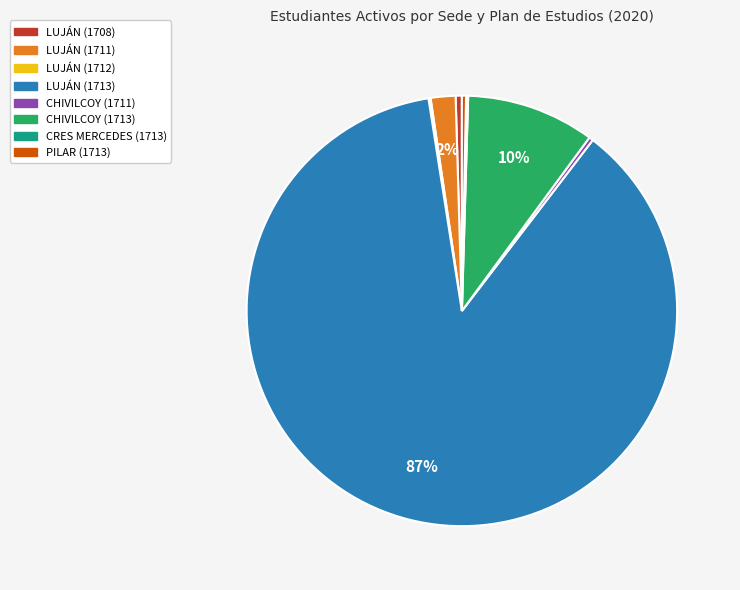

Approximately how many times larger is the value at PILAR (1713) compared to LUJÁN (1708)?

0.7